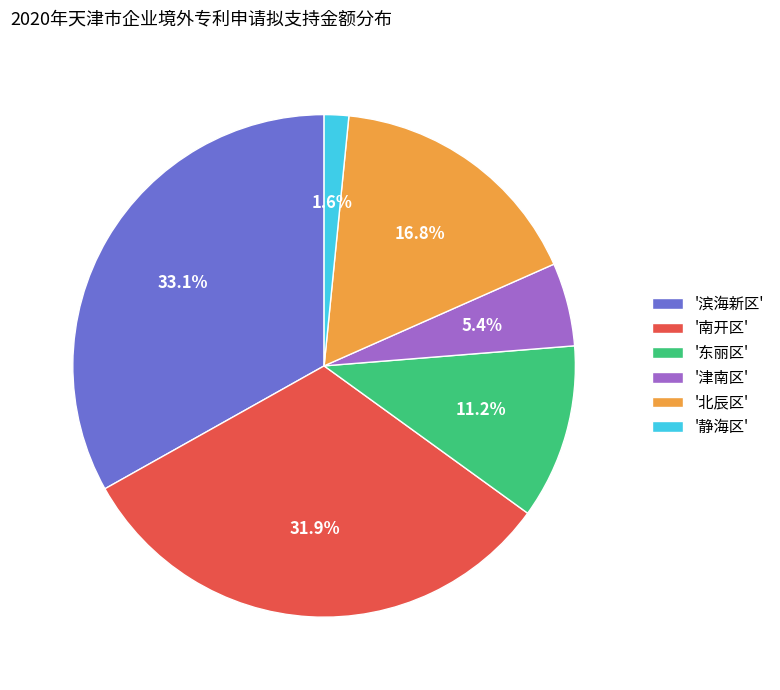

Approximately how many times larger is the value at '北辰区' compared to '南开区'?

0.5